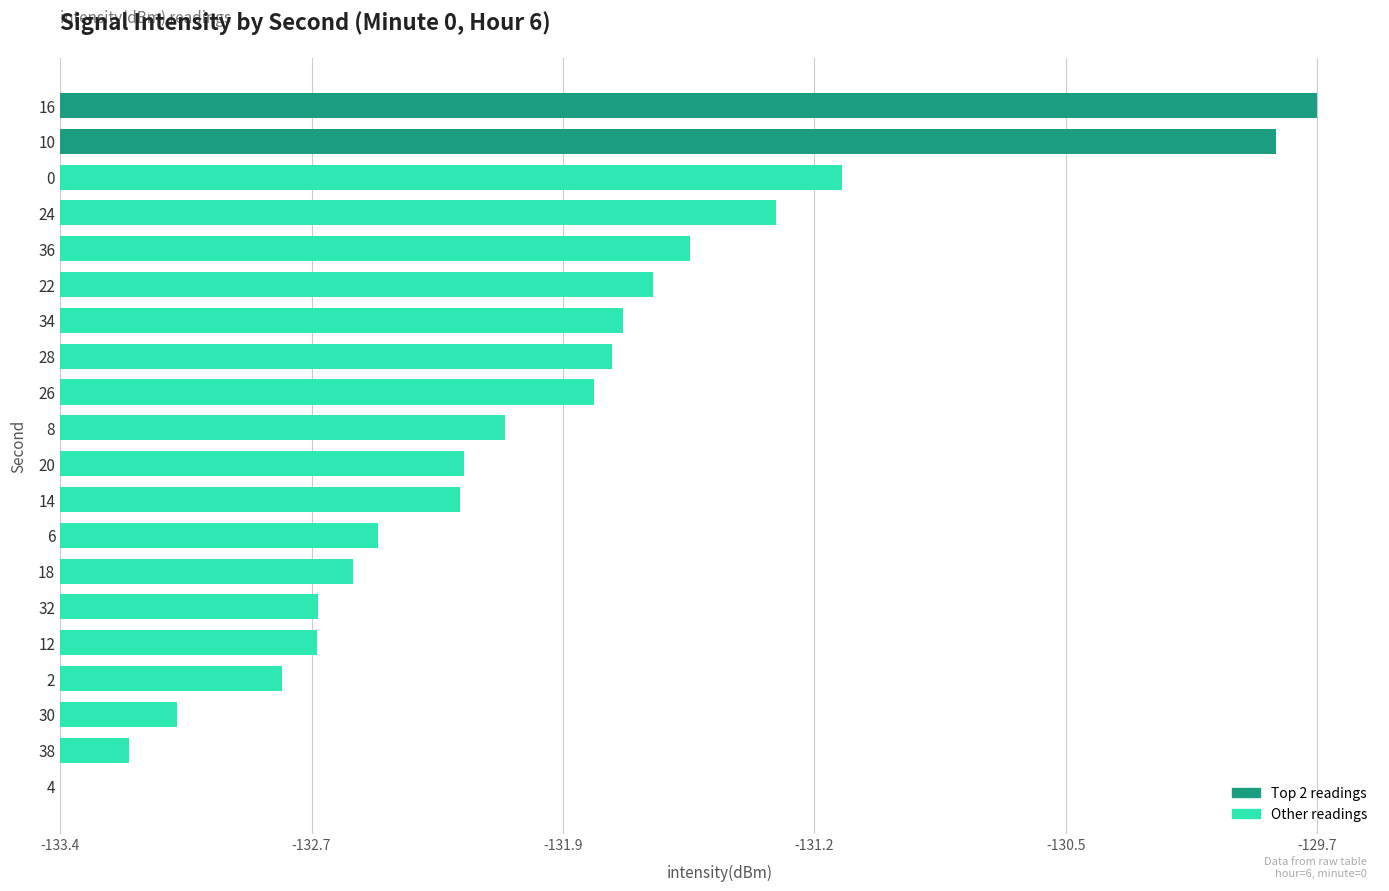

Are the bars horizontal?

Yes